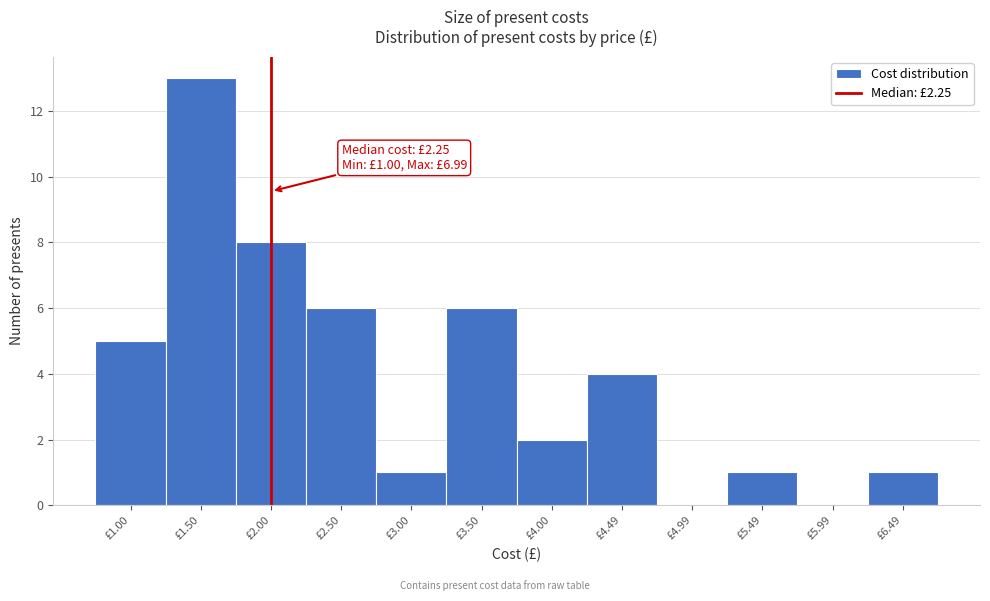

Reading right to left, transcribe all the data shown in this chart.

£6.49=1	£5.99=0	£5.49=1	£4.99=0	£4.49=4	£4.00=2	£3.50=6	£3.00=1	£2.50=6	£2.00=8	£1.50=13	£1.00=5